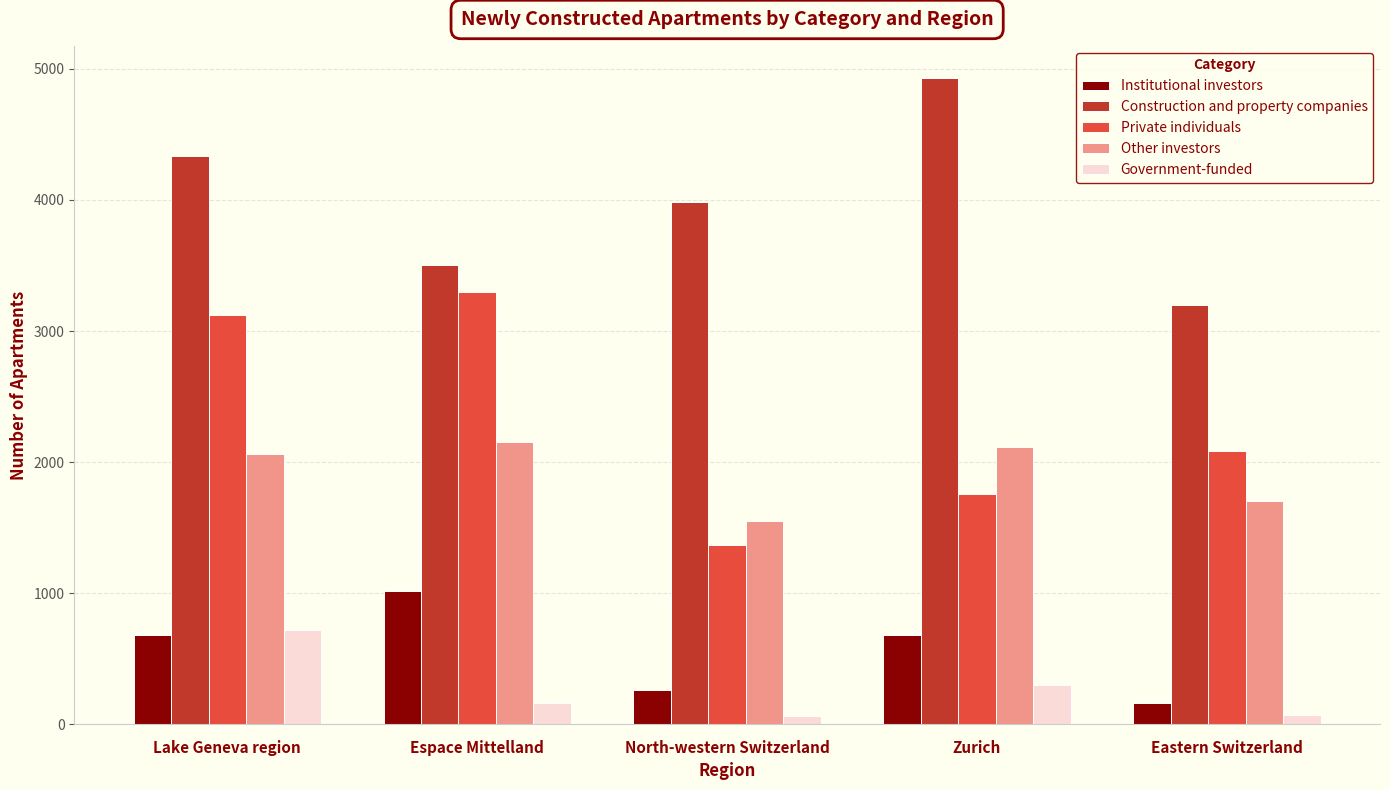

Rank the series by their maximum value, from highest to lowest.

Construction and property companies, Private individuals, Other investors, Institutional investors, Government-funded